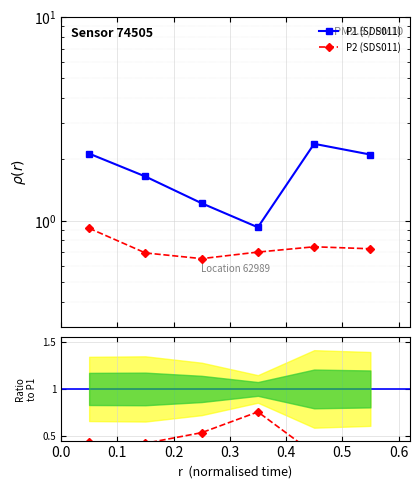

Does the chart display data point markers on the line(s)?

Yes